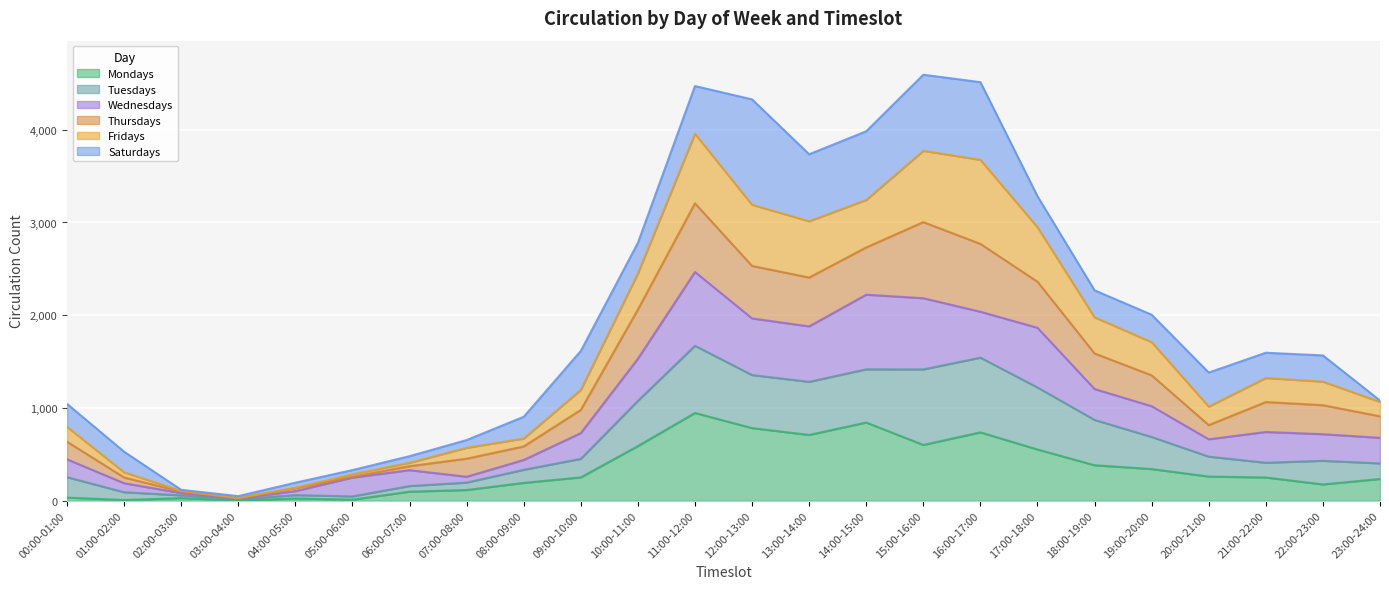

Which category has the highest value in the Mondays series?

11:00-12:00